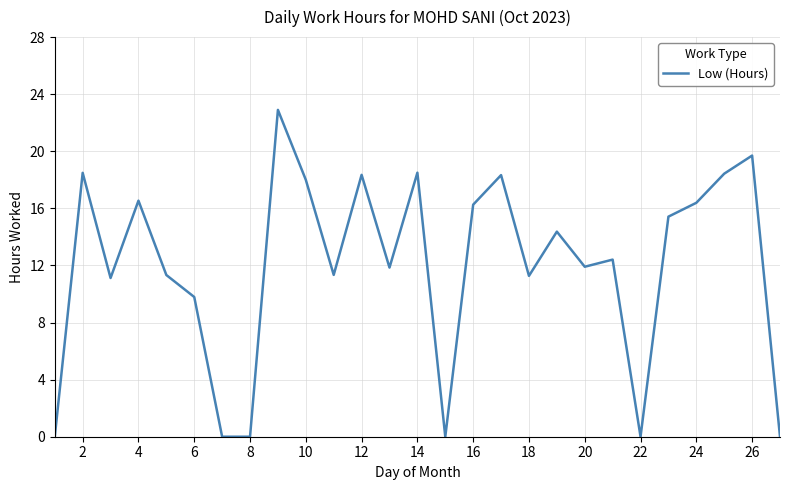

Does the chart display data point markers on the line(s)?

No